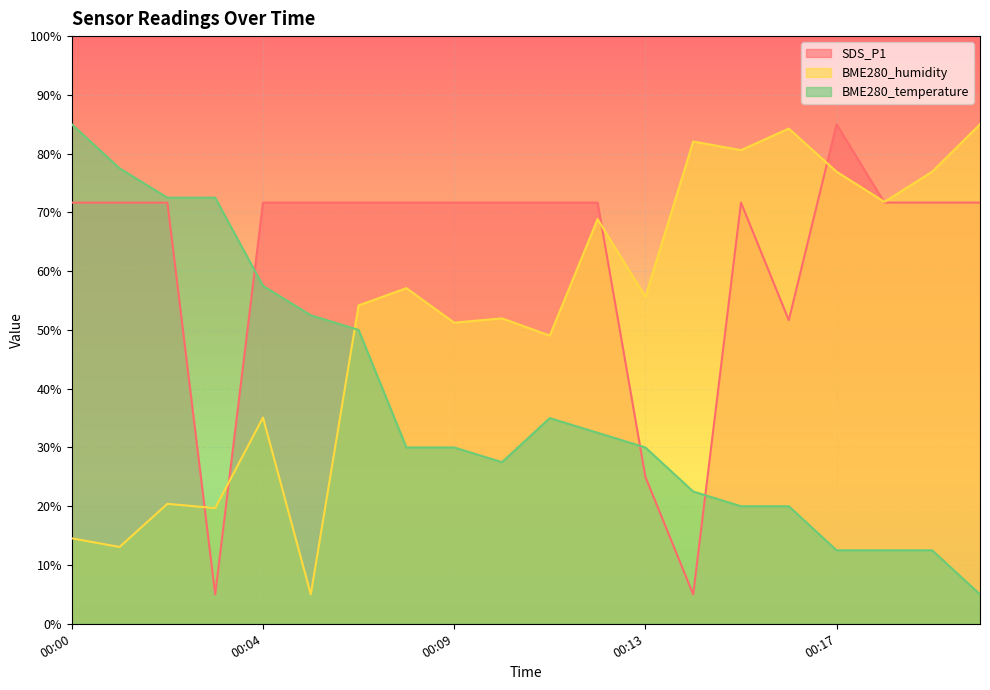

What is the sum of all SDS_P1 values?

1246.7